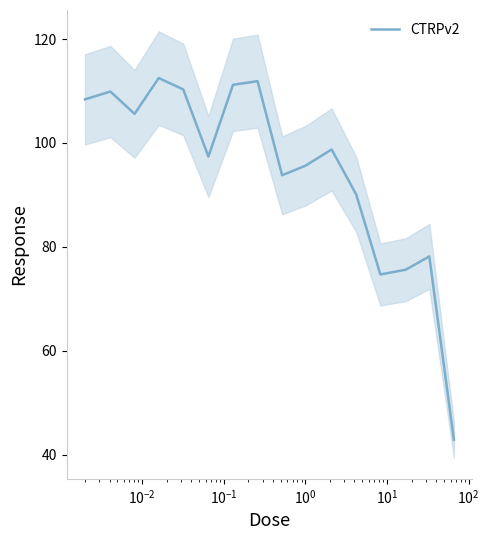

What is the value of the 14th point from the left?

75.6